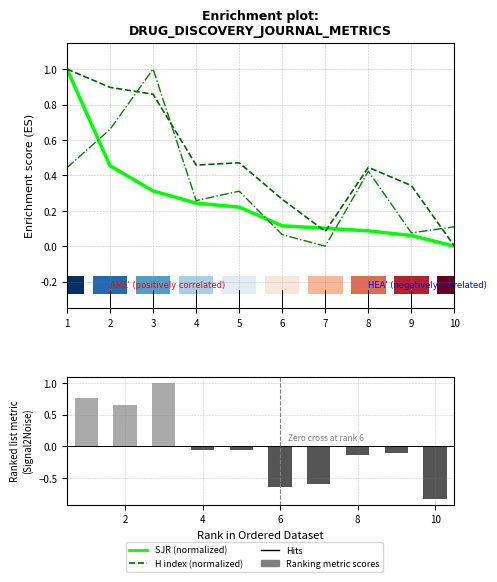

How many groups of bars are there?

10